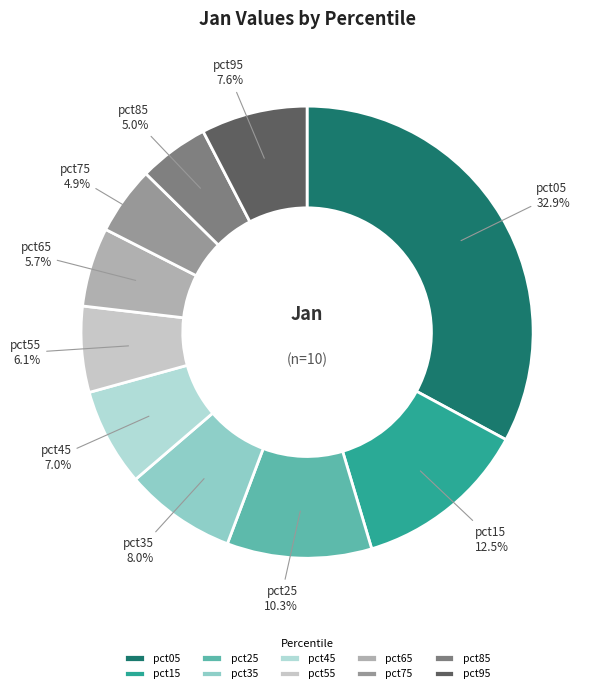

Which category has the biggest portion of the pie?

pct05